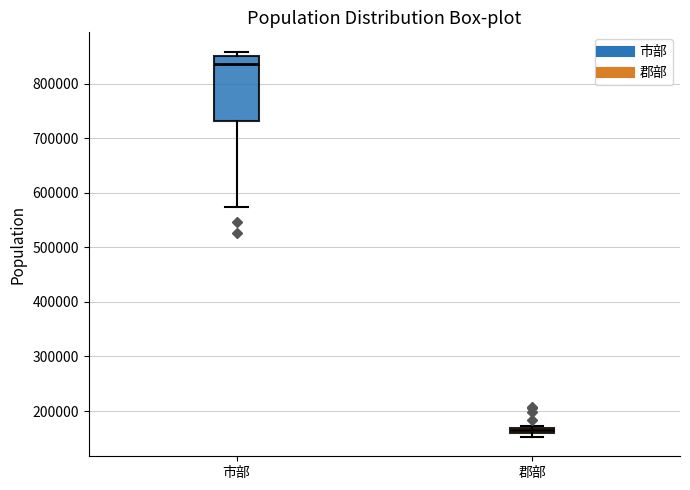

Where is the lower edge of the box for 郡部 on the y-axis? The values are not printed on the chart, so give them approximately, as read against the axis.

160000